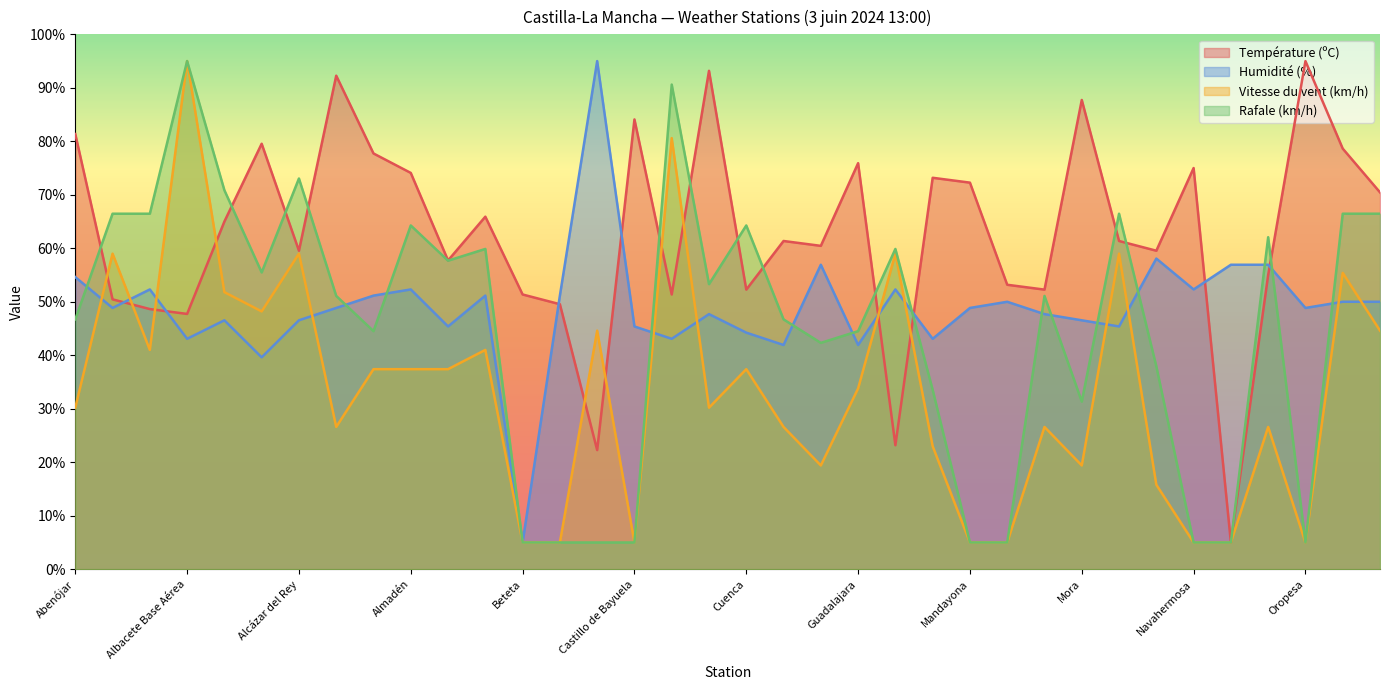

What is the smallest value displayed?

5.0